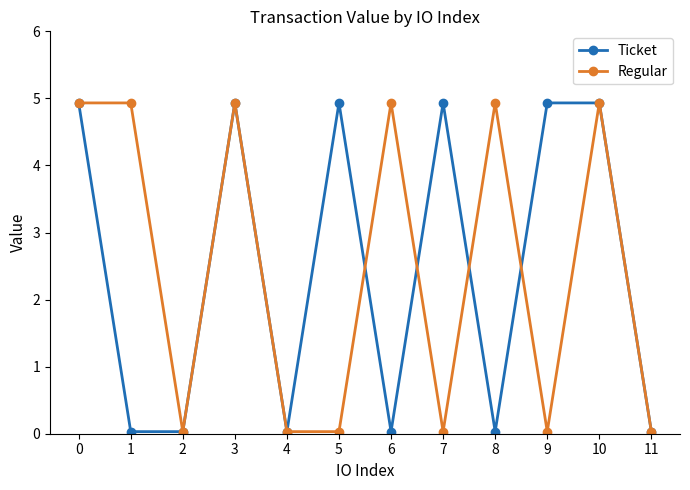

True or false: Regular has more than 1 interior local peaks.

True